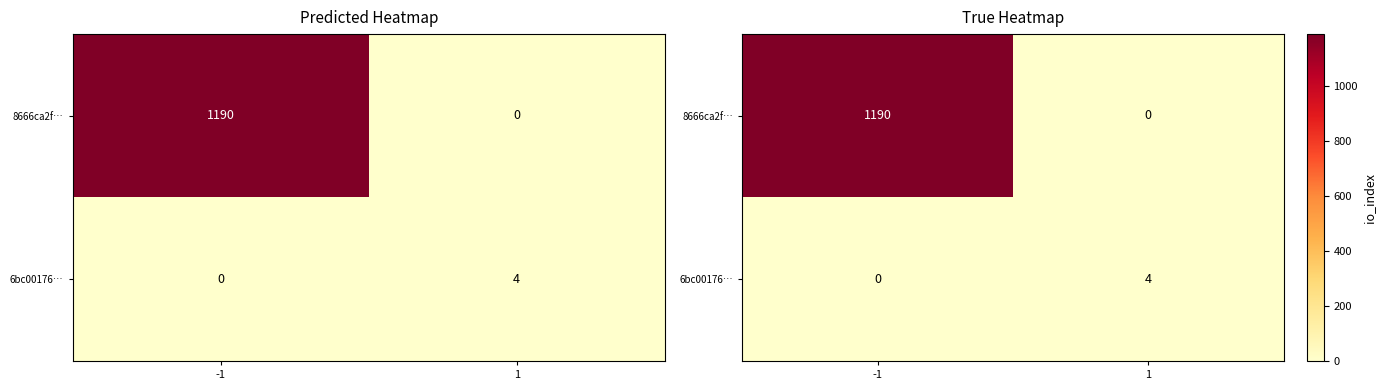

Is it true that 6bc00176… equals 2 at -1?

False